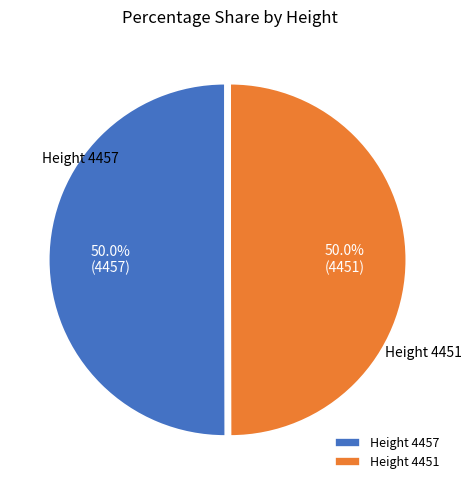

The Height 4451 slice represents 64% of the pie. True or false?

False